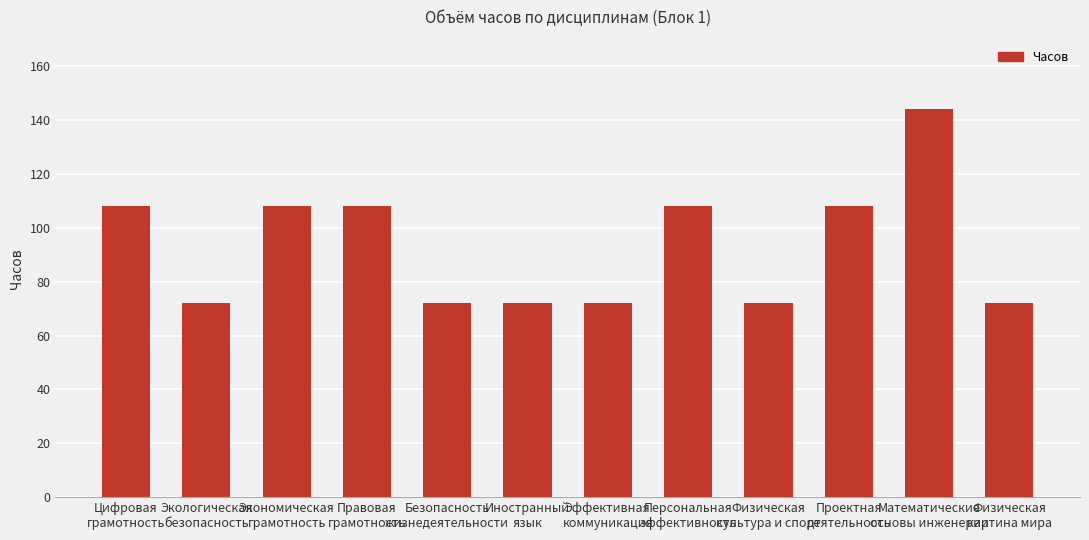

Reading left to right, transcribe all the data shown in this chart.

108	72	108	108	72	72	72	108	72	108	144	72